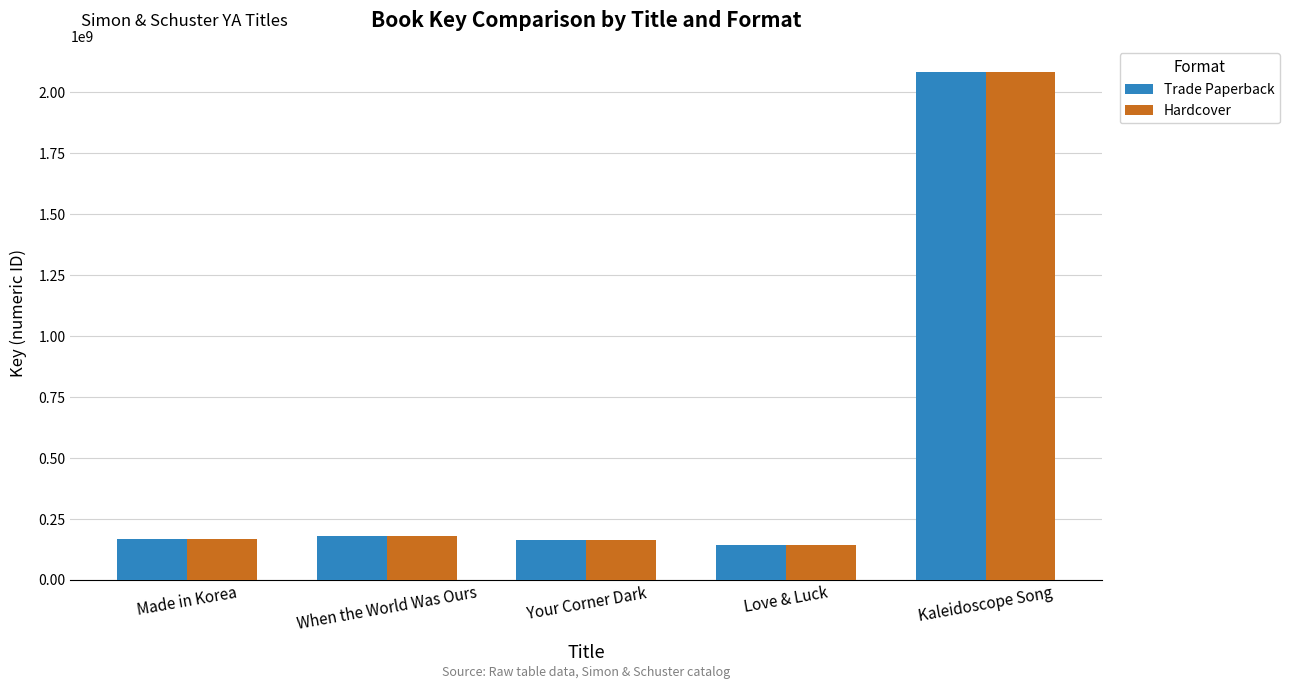

What are all the series names shown in the legend?

Trade Paperback, Hardcover